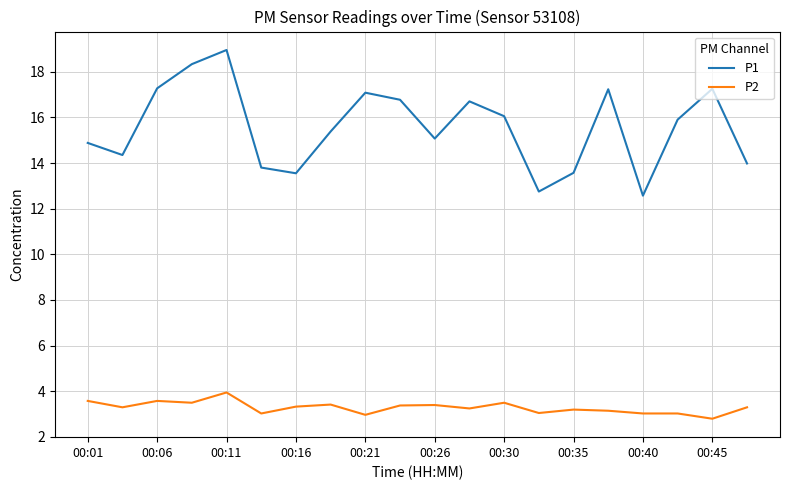

What are all the series names shown in the legend?

P1, P2